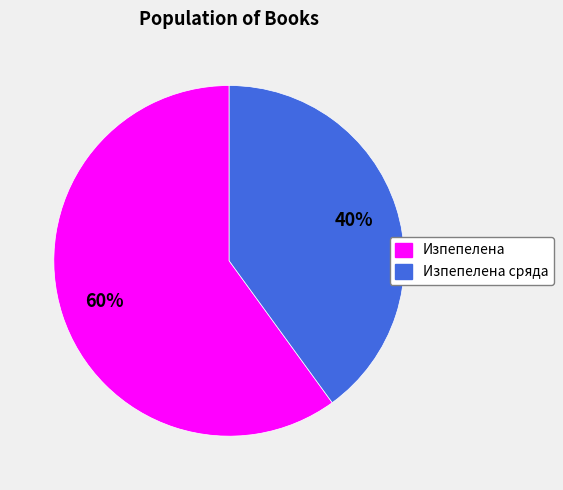

Is the sum of Изпепелена and Изпепелена сряда greater than half?

Yes